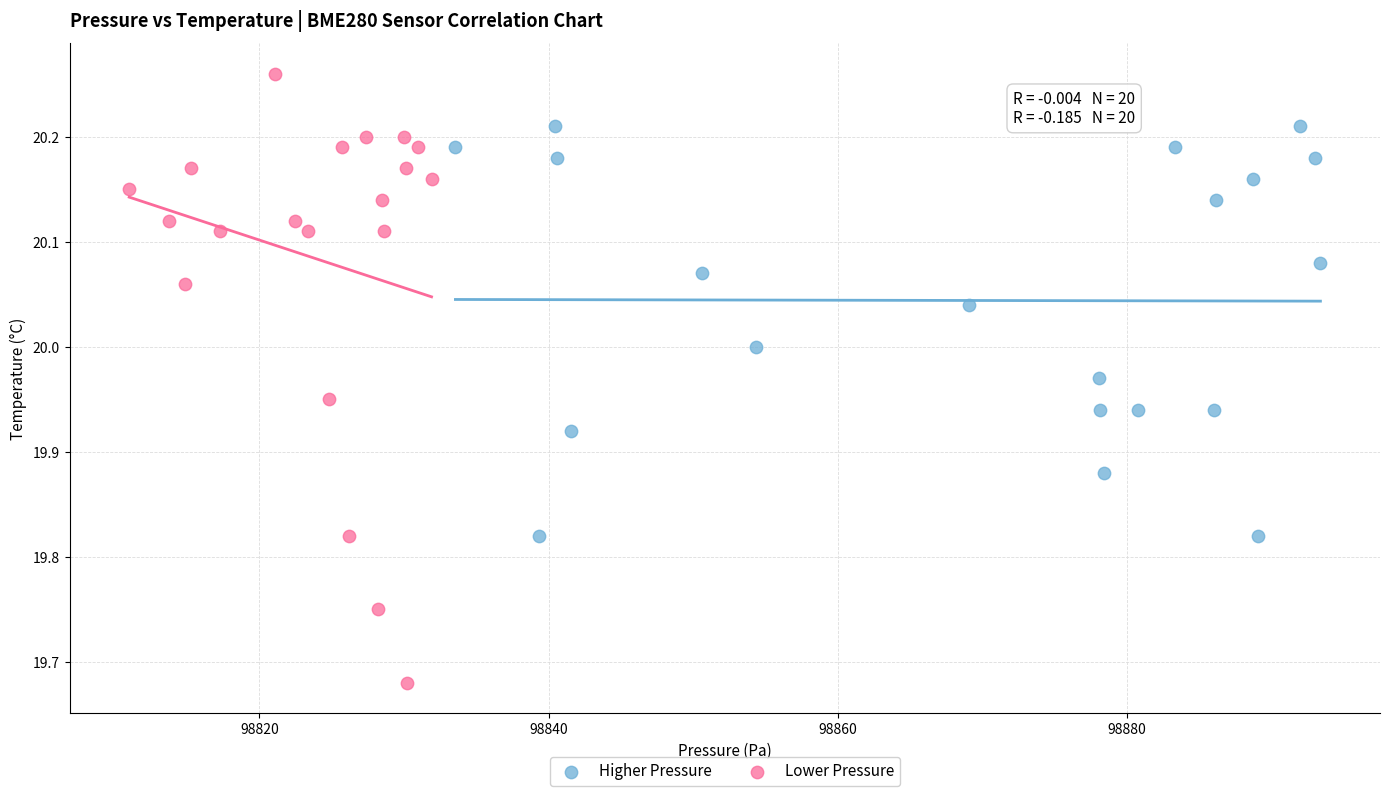

Which series contains the highest Y value?

Lower Pressure